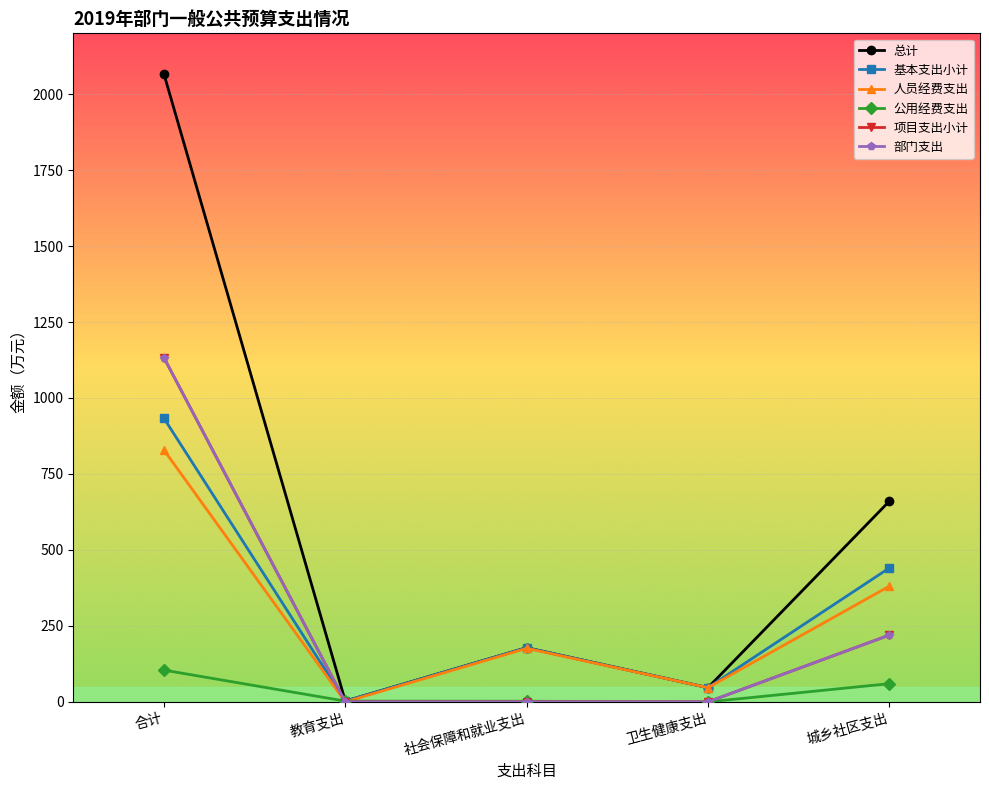

Is this an area chart (filled region under the line)?

No